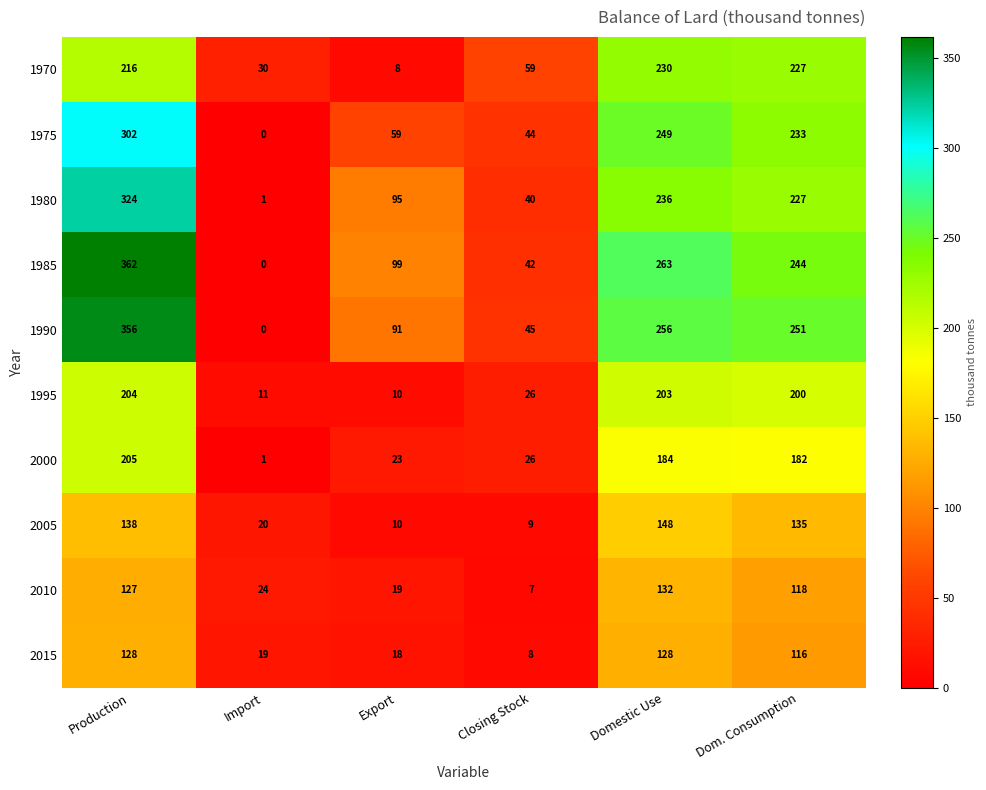

At which category is the sum across all series the highest?

Production